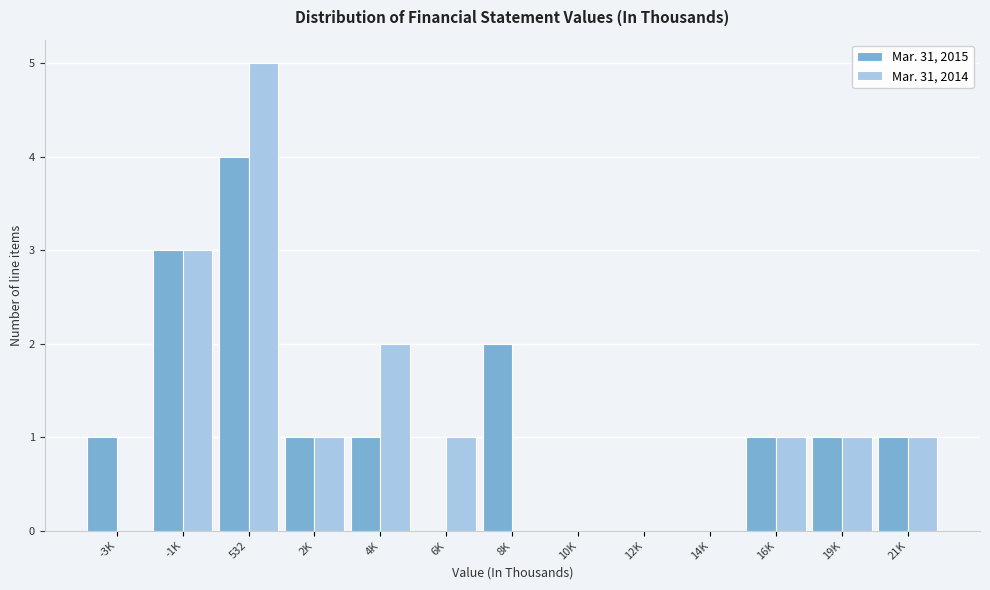

Reading right to left, list all the values displayed in this chart.

Mar. 31, 2015: 21K=1	19K=1	16K=1	14K=0	12K=0	10K=0	8K=2	6K=0	4K=1	2K=1	532=4	-1K=3	-3K=1
Mar. 31, 2014: 21K=1	19K=1	16K=1	14K=0	12K=0	10K=0	8K=0	6K=1	4K=2	2K=1	532=5	-1K=3	-3K=0